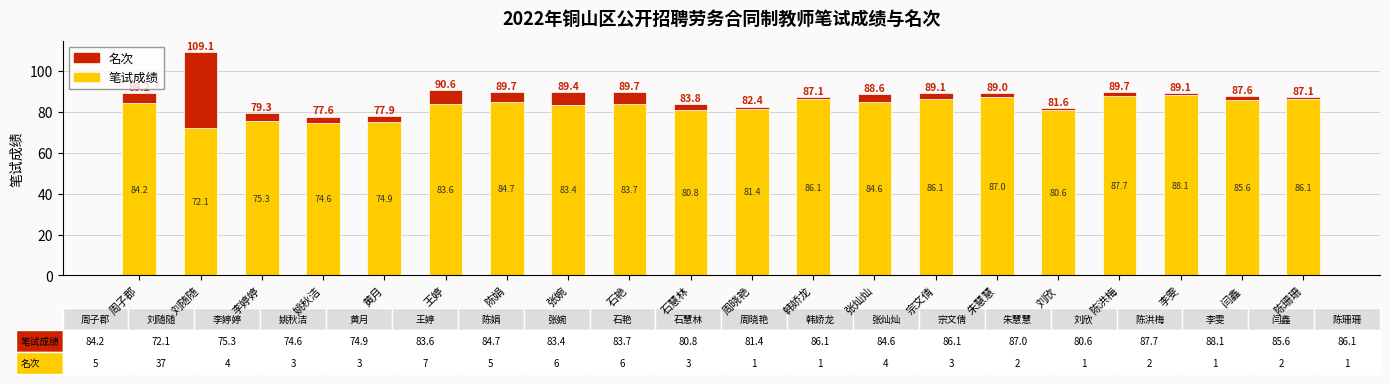

What is the sum of the 笔试成绩 values at 周子郡 and 陈洪梅?

171.9